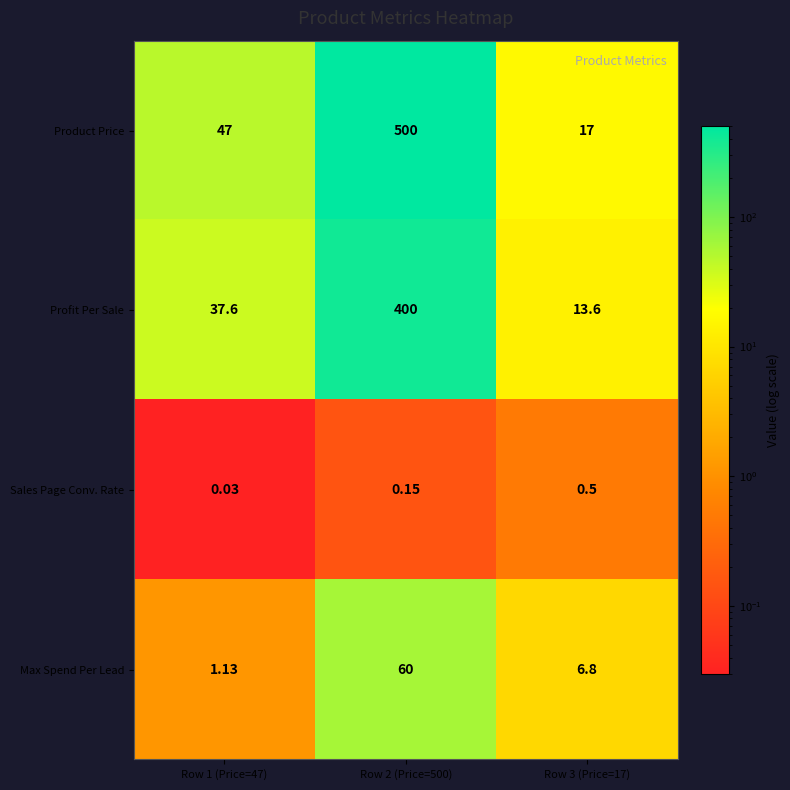

How many series are shown in this chart?

4